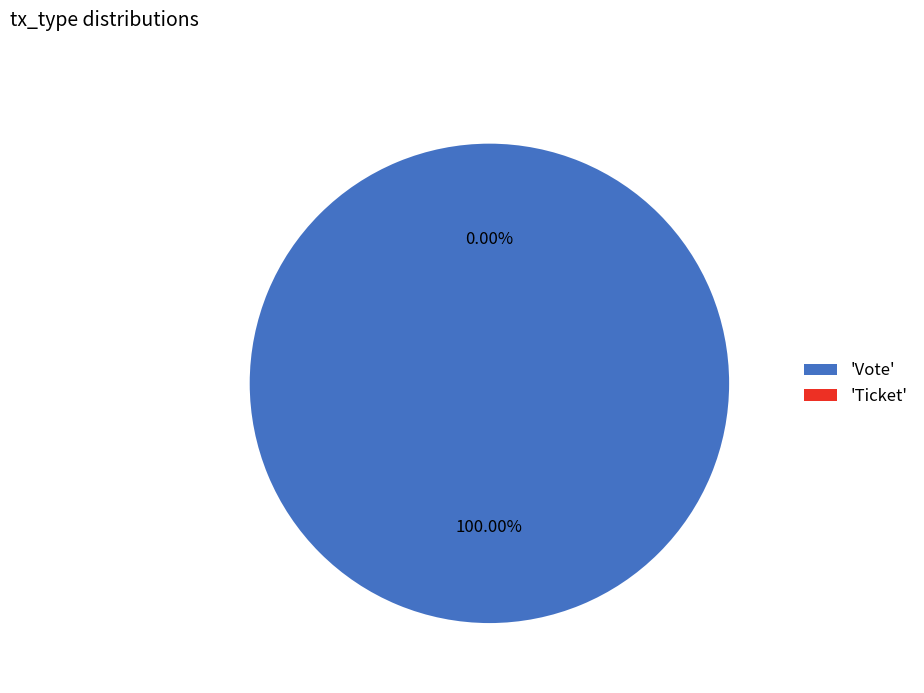

What percentage is the Vote slice, to the nearest percent?

100%